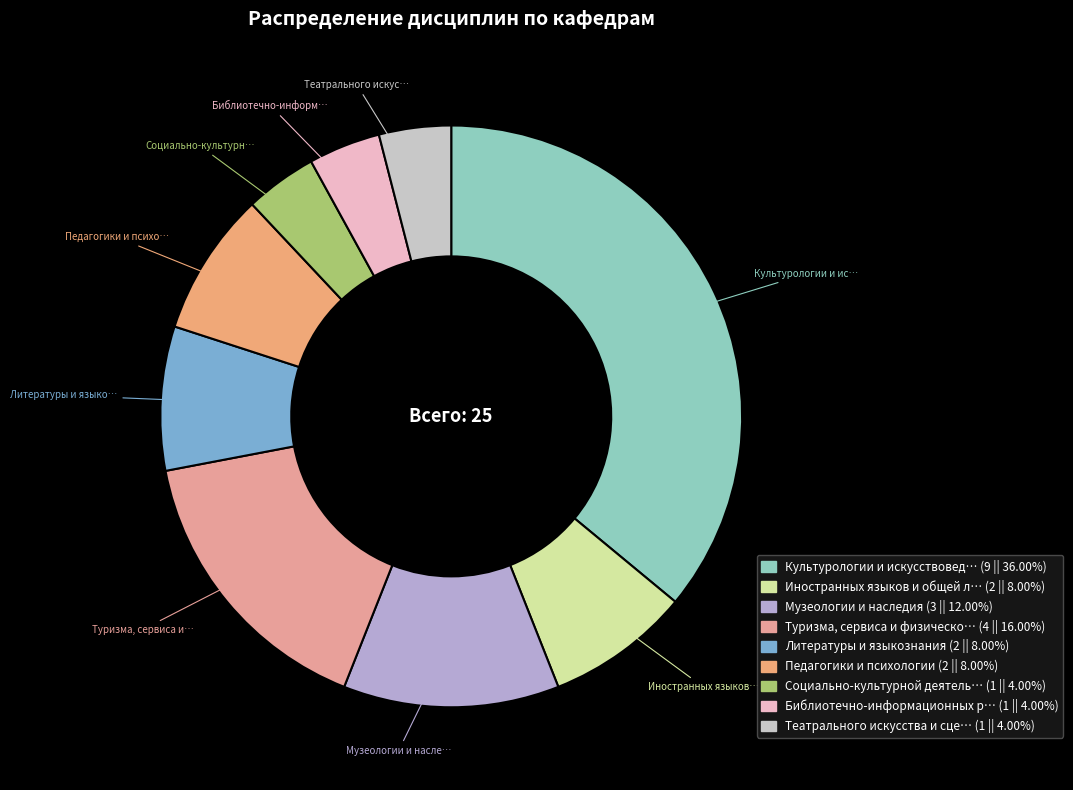

Count the number of slices in the pie.

9